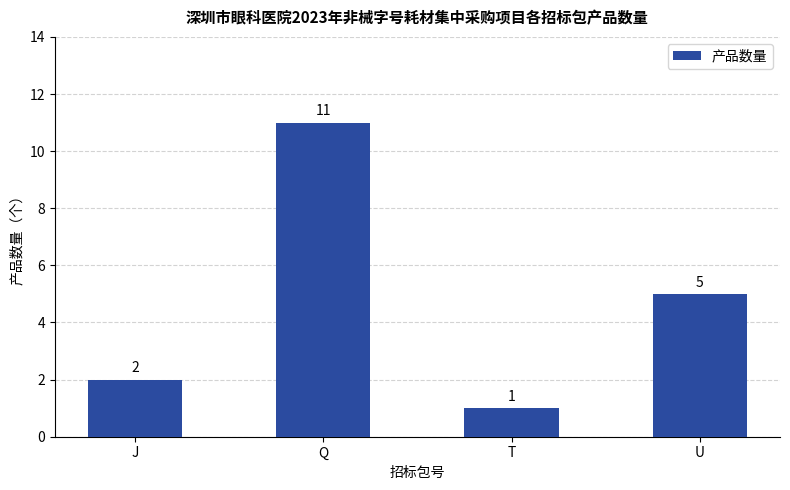

Where is the data nearest to the value 6?

U